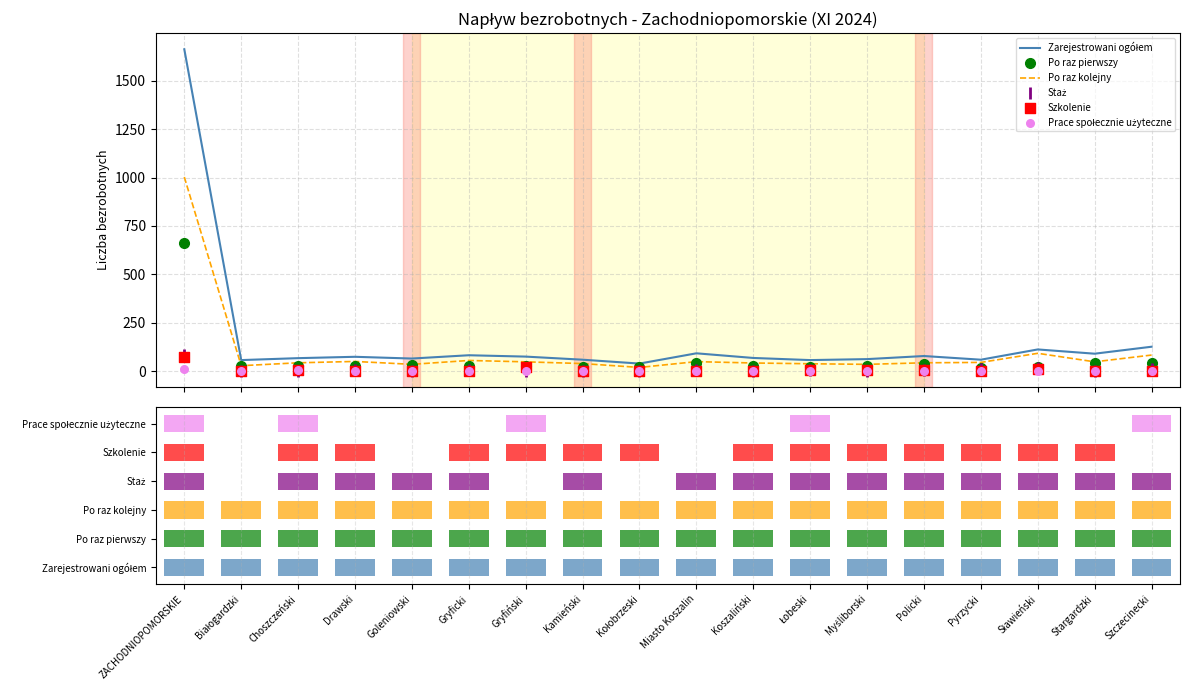

Which series has the widest spread of Y values?

Zarejestrowani ogółem